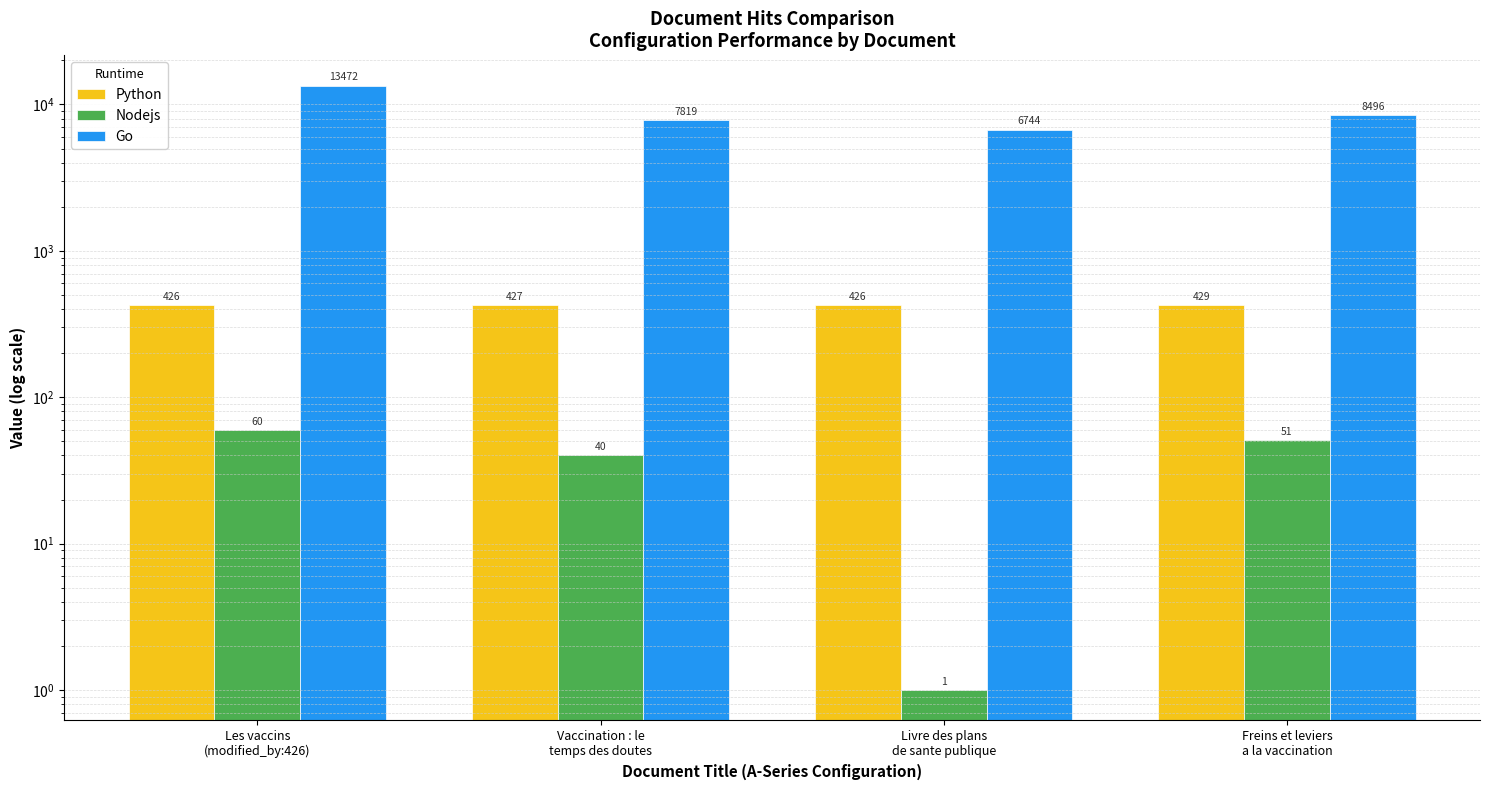

The Python series shows 429 at Freins et leviers
a la vaccination. True or false?

True